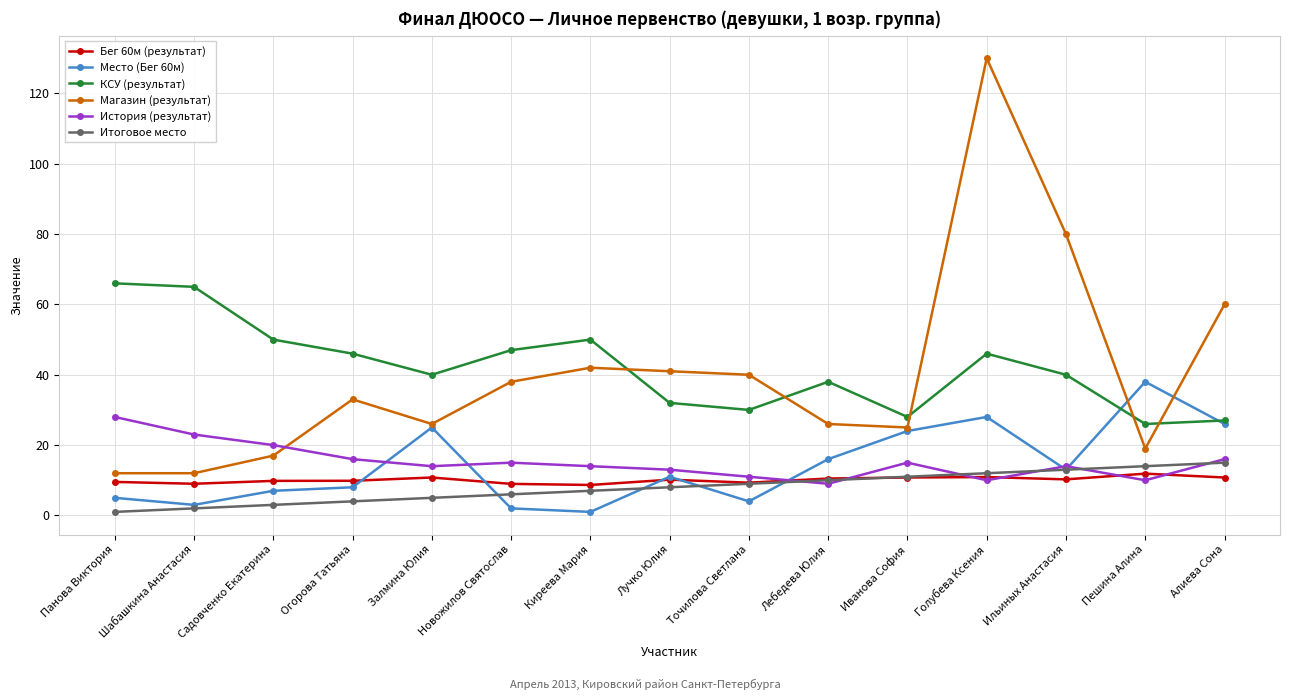

The КСУ (результат) series shows 30.0 at Точилова Светлана. True or false?

True